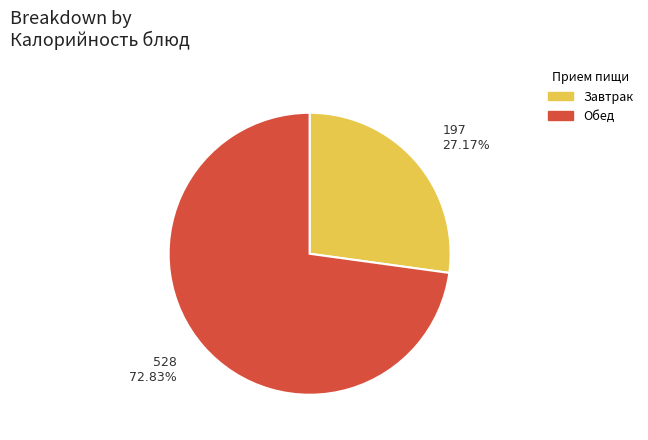

What is the smallest slice in the pie chart?

Завтрак